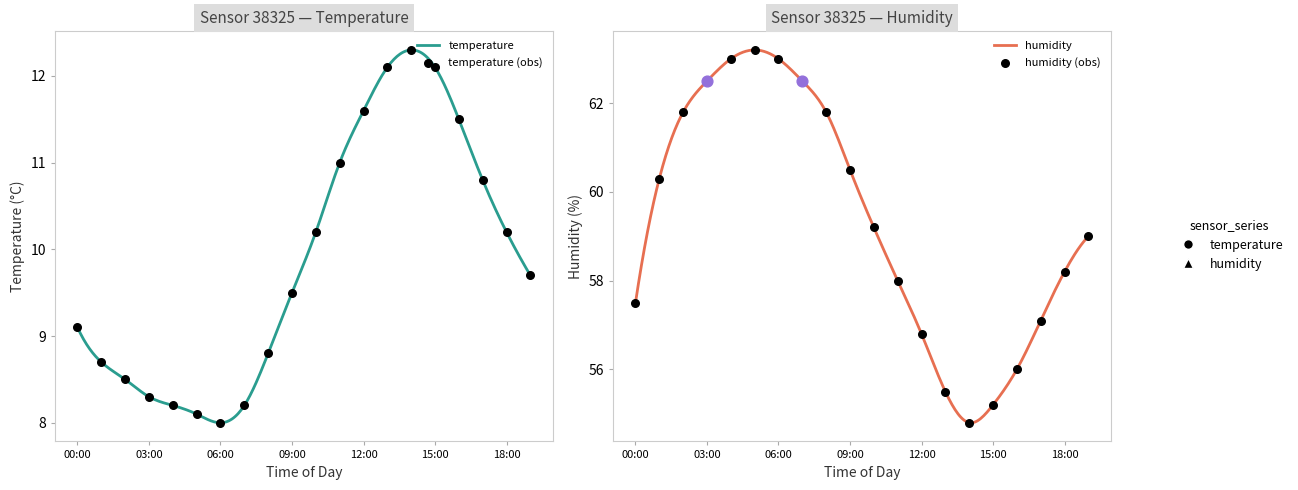

At which category is the sum across all series the highest?

05:00